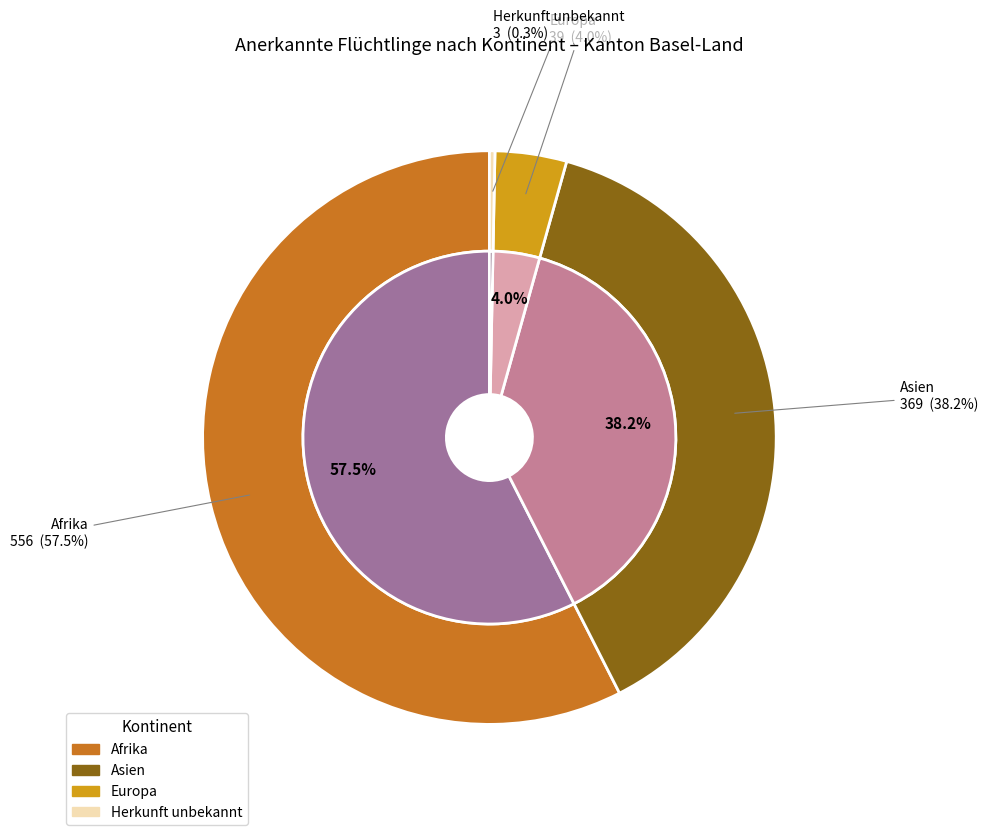

Do Herkunft unbekannt and Europa together represent more than half of the pie?

No